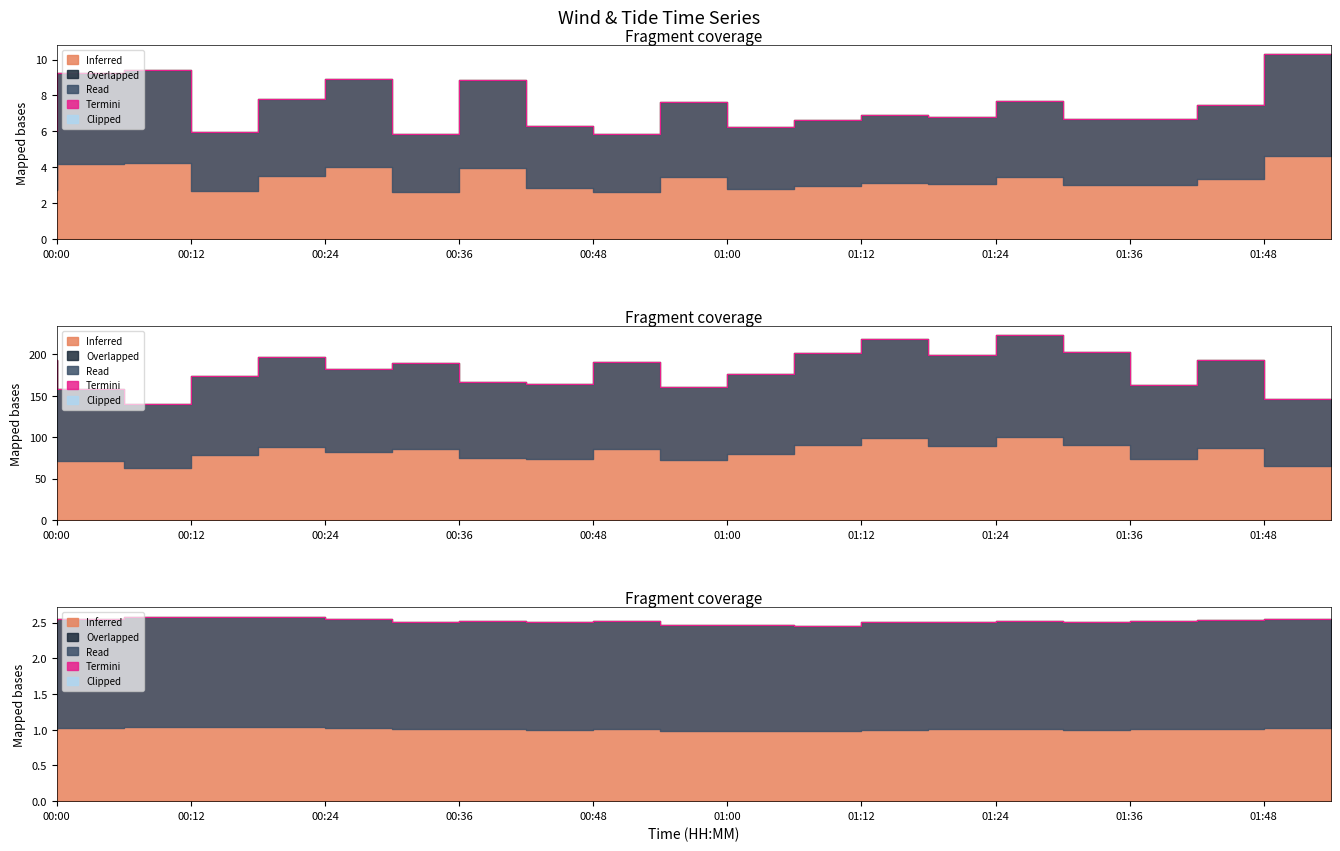

True or false: the data shows 1.3 at 00:12.

False